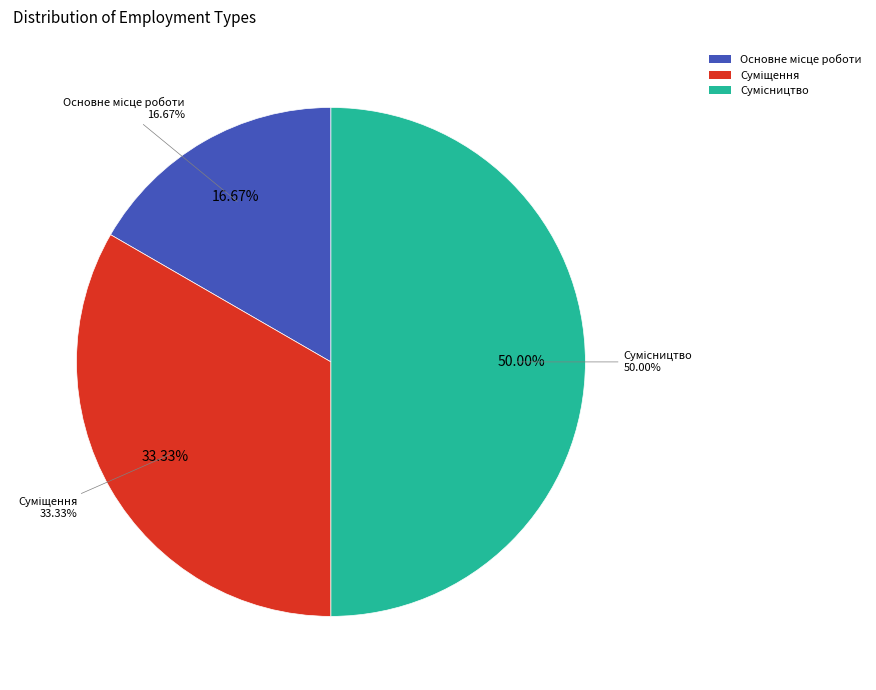

To the nearest percent, what percentage of the pie is Сумісництво?

50%